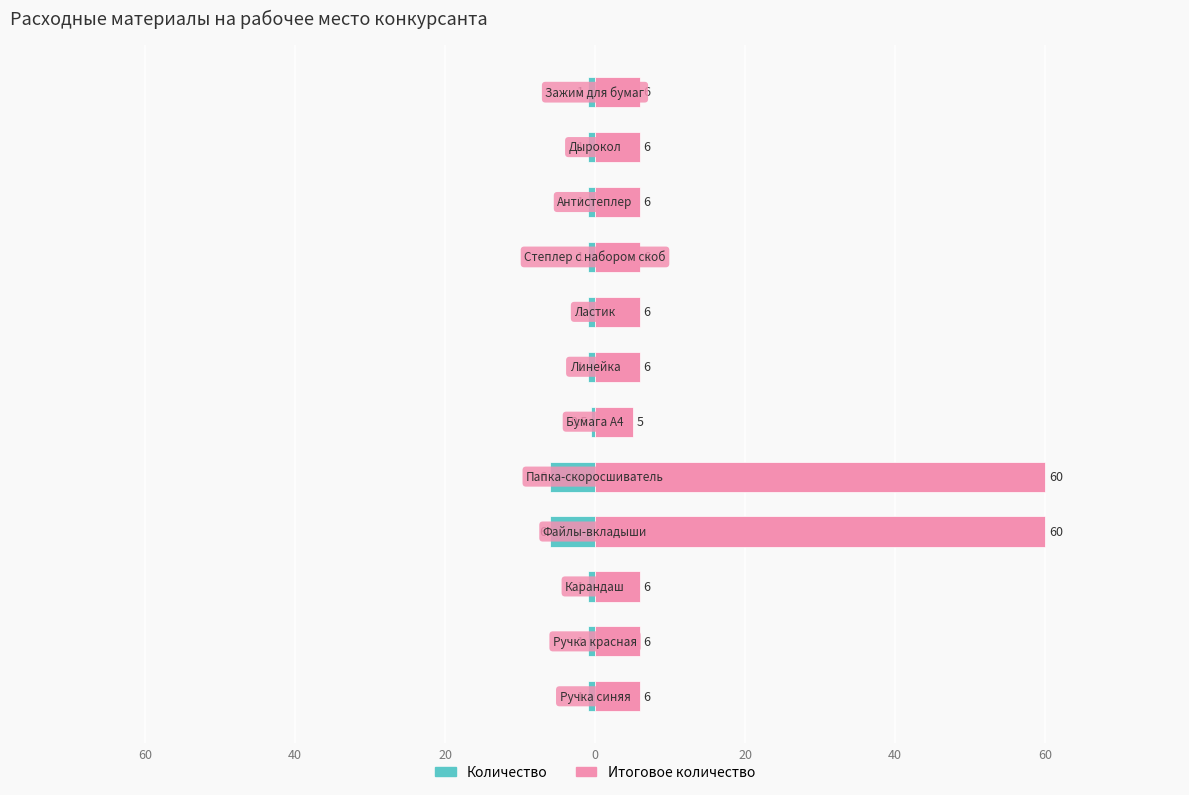

Are the bars grouped side by side (vs. stacked)?

Yes